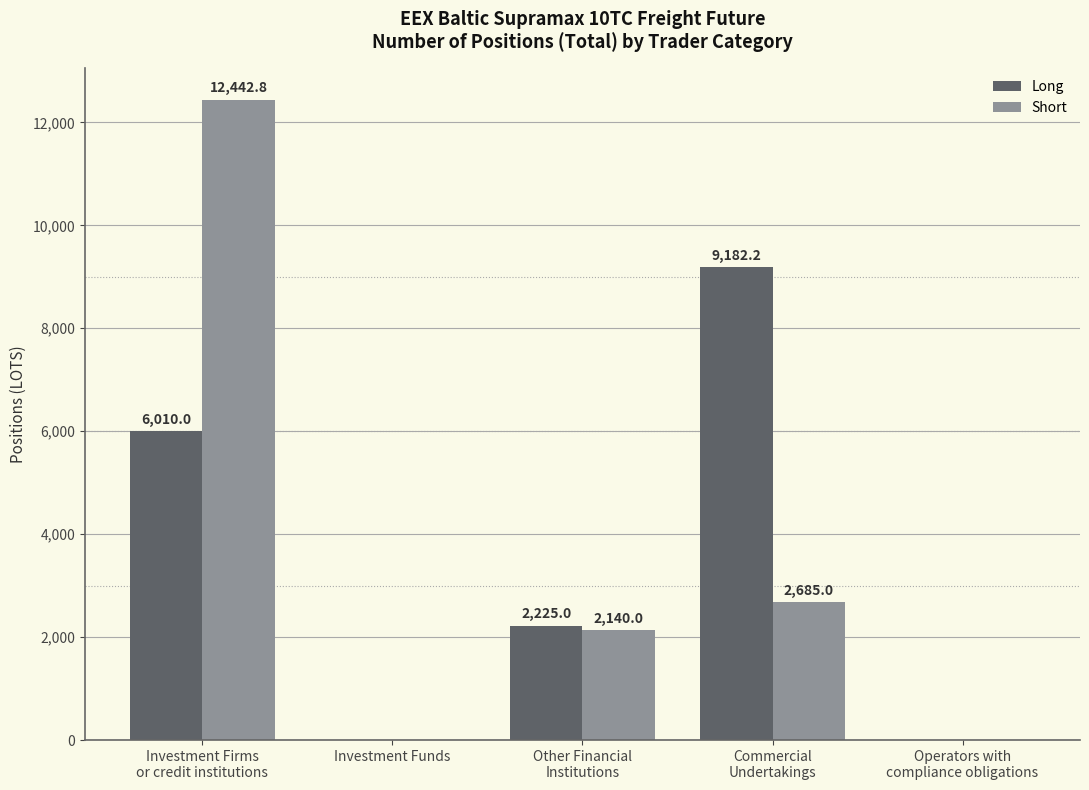

How many positive values does the Long series have?

3